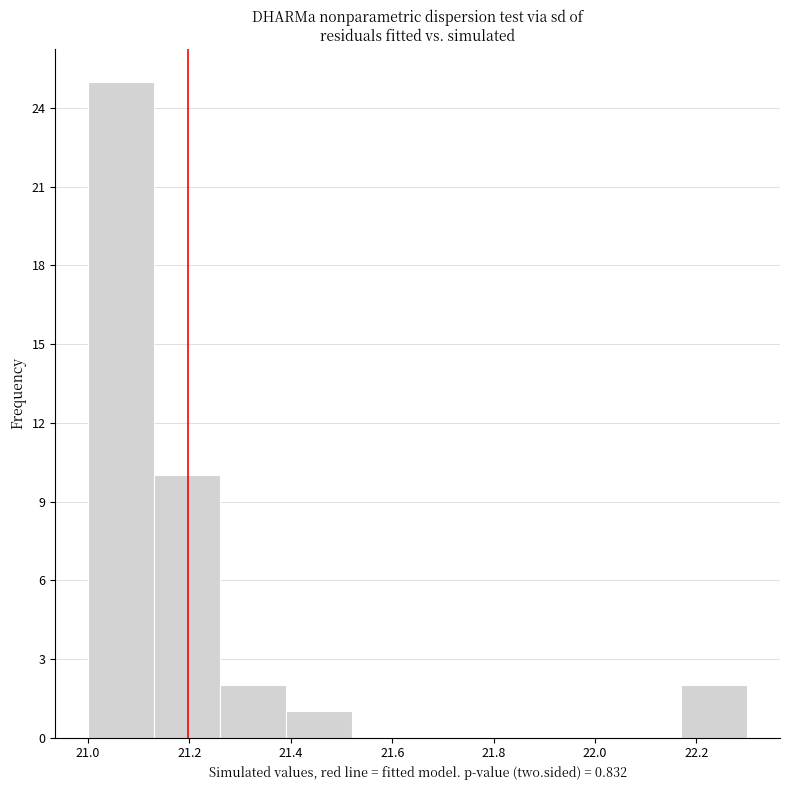

What is the height of the bar covering 22.17 to 22.30 on the x-axis? Neither the bar edges nor the heights are printed on the chart, so give them approximately, as read against the axes.

2